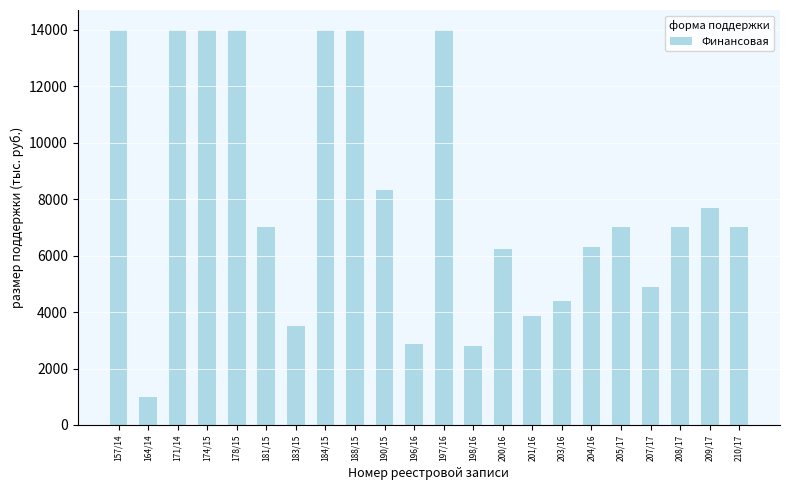

What position from the left is 205/17?

18